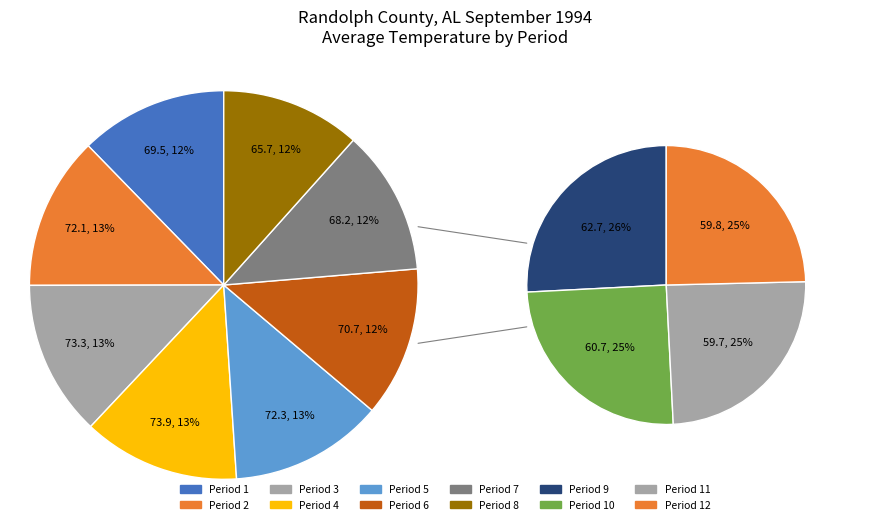

Is there any slice that represents more than half of the pie?

No